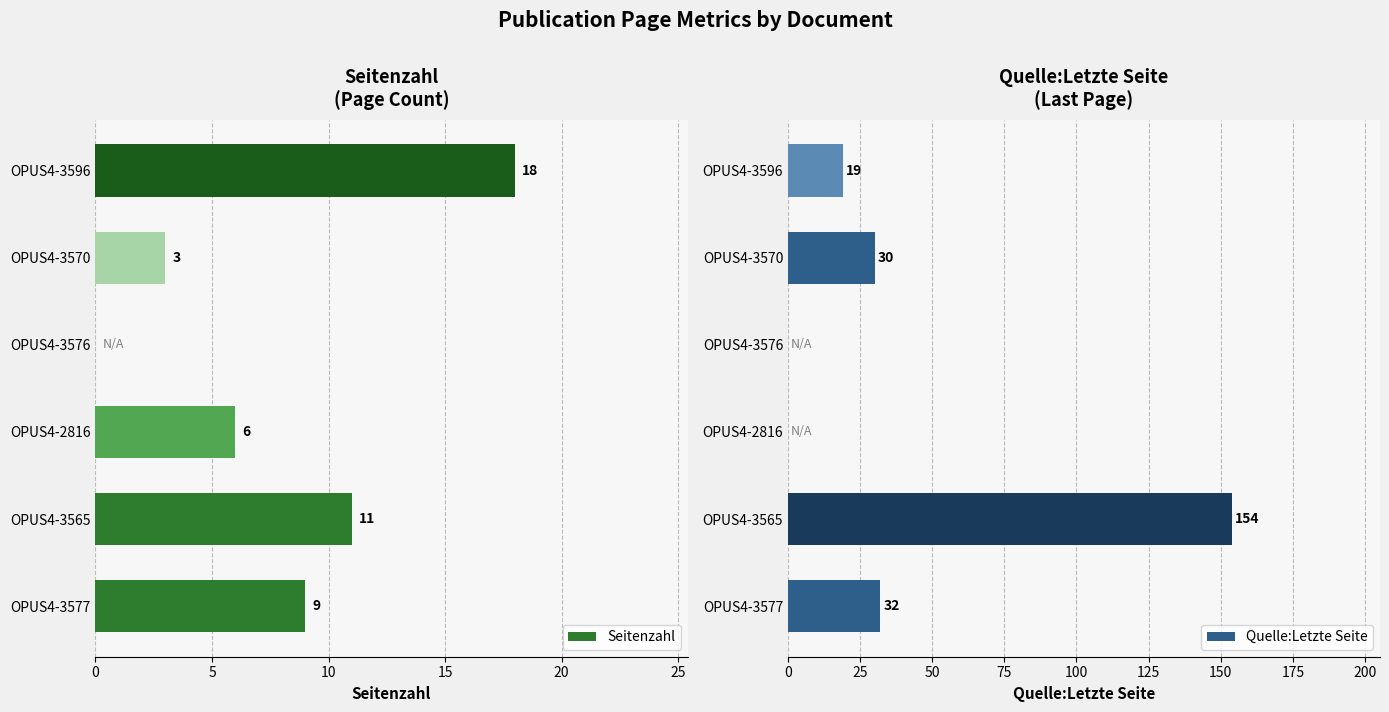

What is the sum of all Seitenzahl values?

47